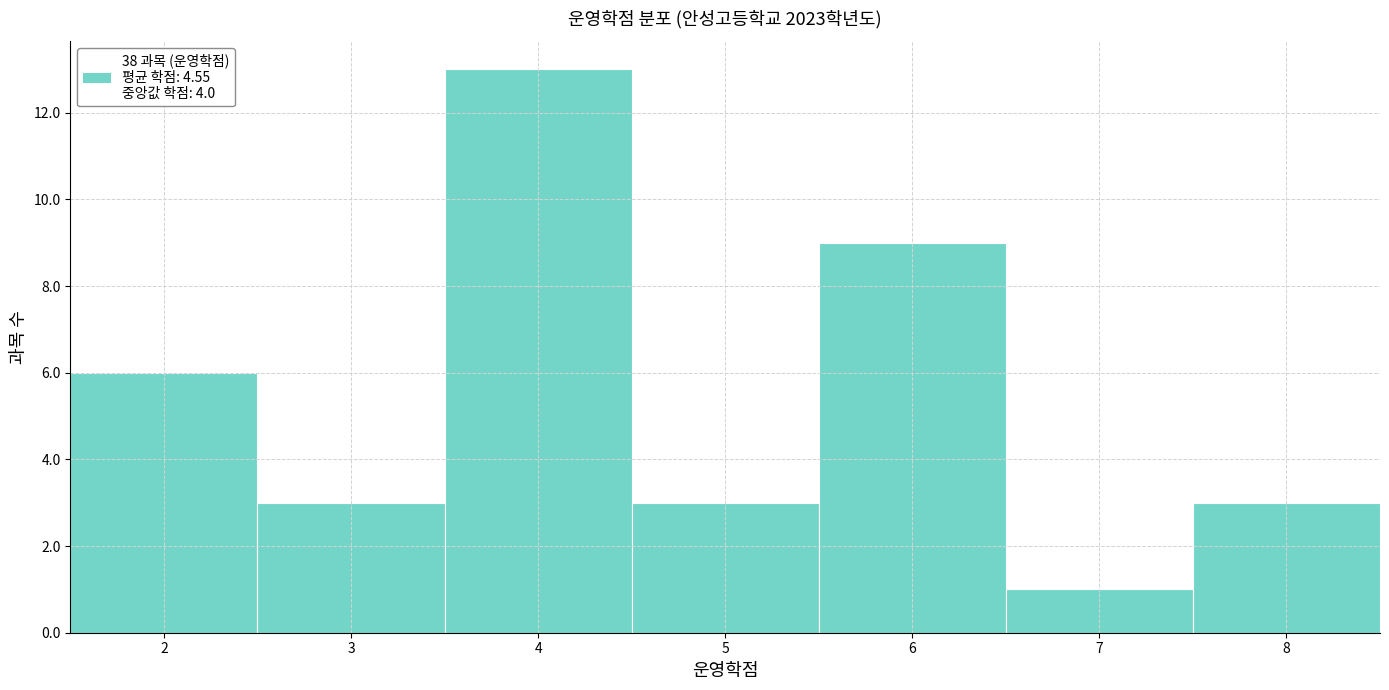

Over which range of the x-axis is the bar tallest?

3.5 to 4.5